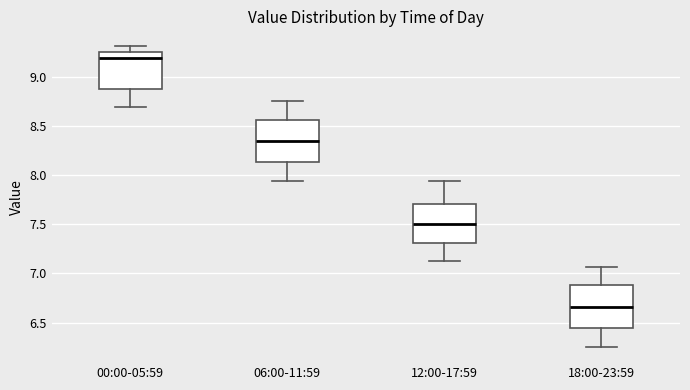

Which box has the highest median line?

00:00-05:59